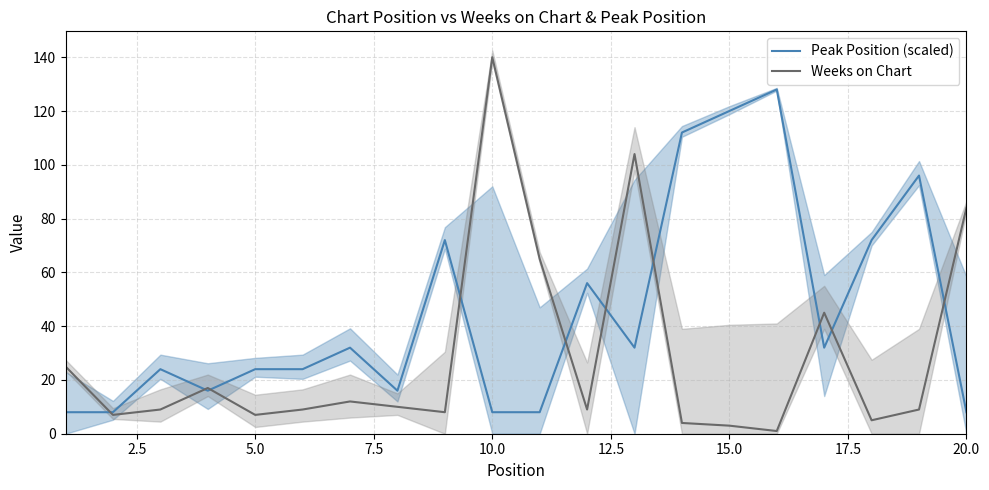

Reading left to right, extract all data points from this chart.

Peak Position (scaled): 8	8	24	16	24	24	32	16	72	8	8	56	32	112	120	128	32	72	96	8
Weeks on Chart: 25	7	9	17	7	9	12	10	8	140	65	9	104	4	3	1	45	5	9	84